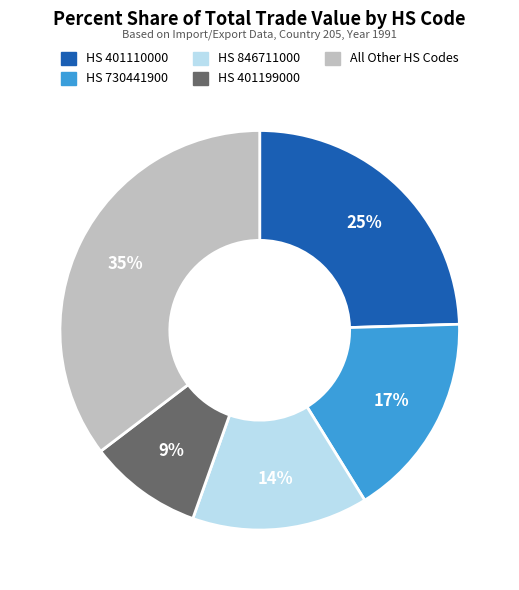

How many segments does this pie chart have?

5